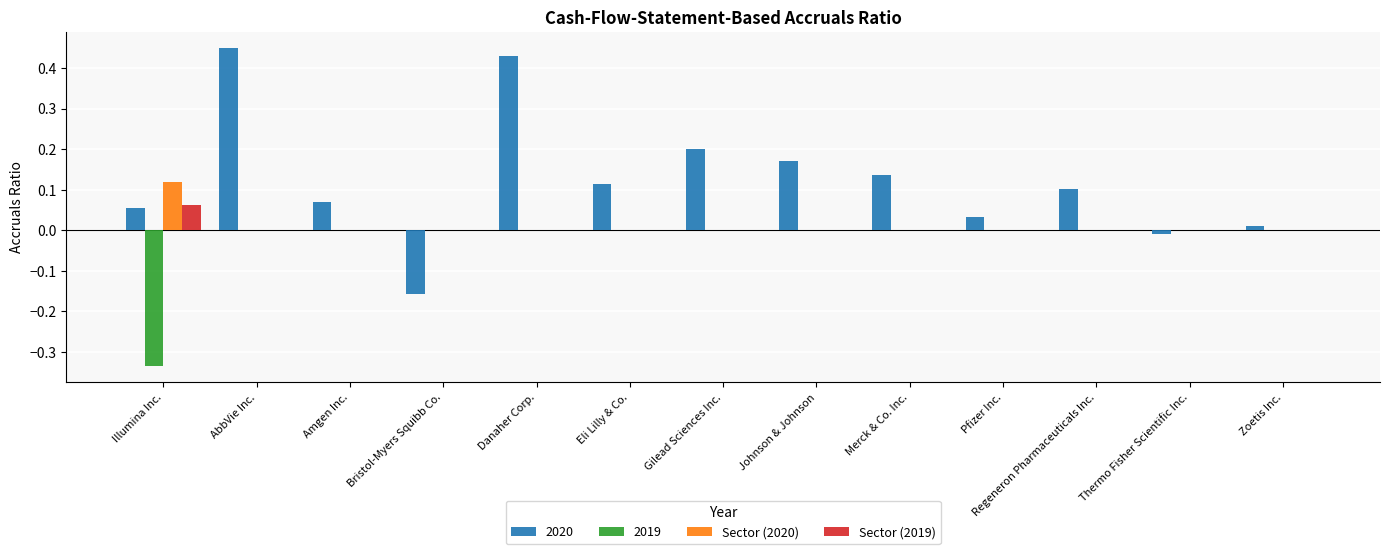

Which series changed the most between Eli Lilly & Co. and Thermo Fisher Scientific Inc.?

2020